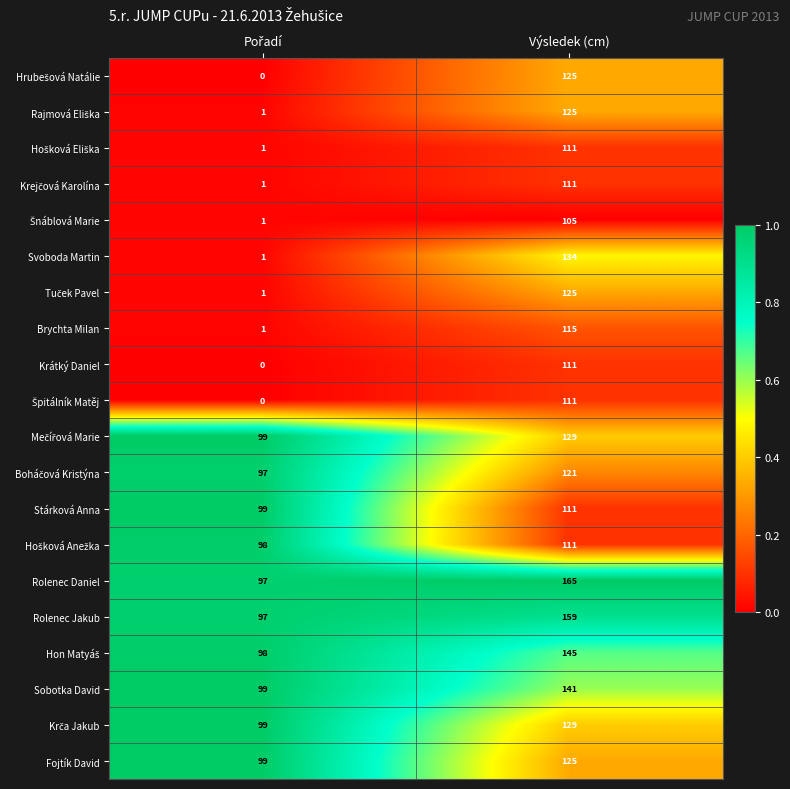

What is the sum of all Rolenec Daniel values?

262